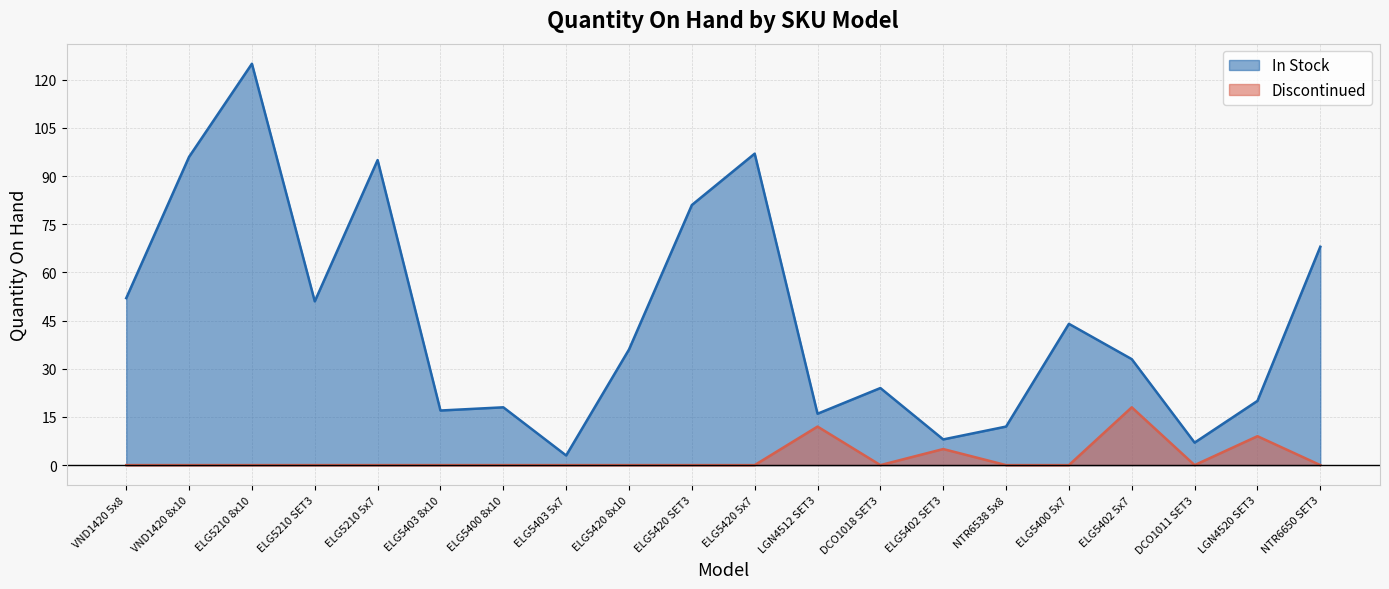

Where does the In Stock series first go above 36?

VND1420 5x8